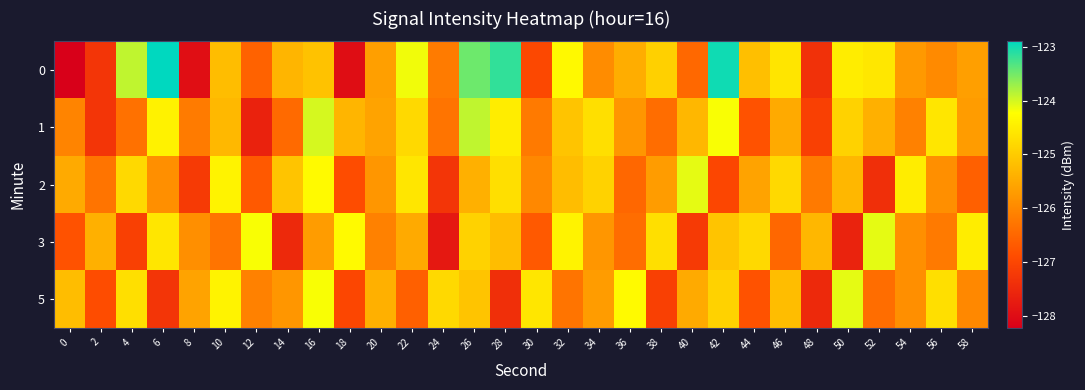

Count the number of categories in the chart.

30